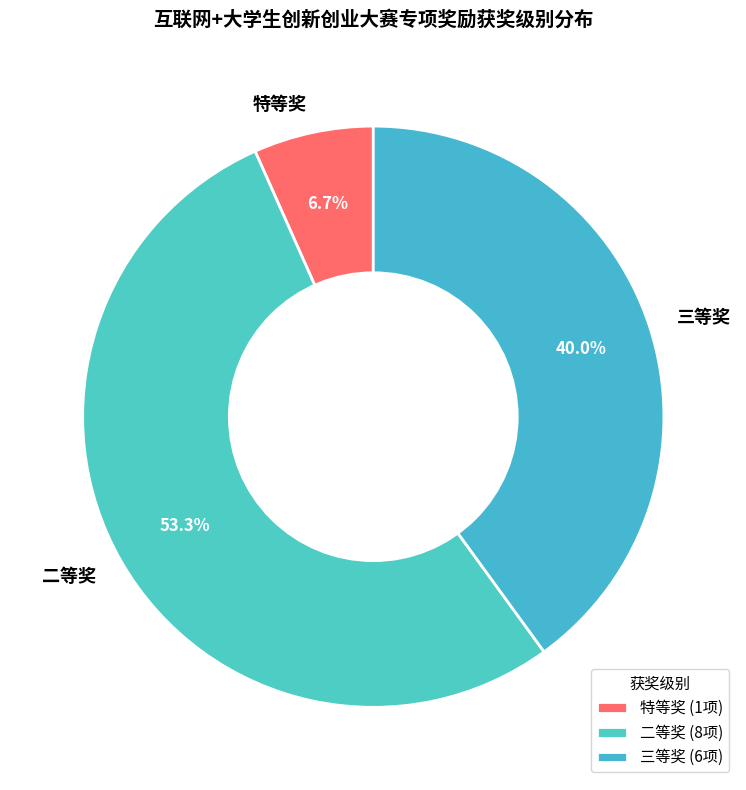

Is it true that 三等奖 is 52% of the pie?

False